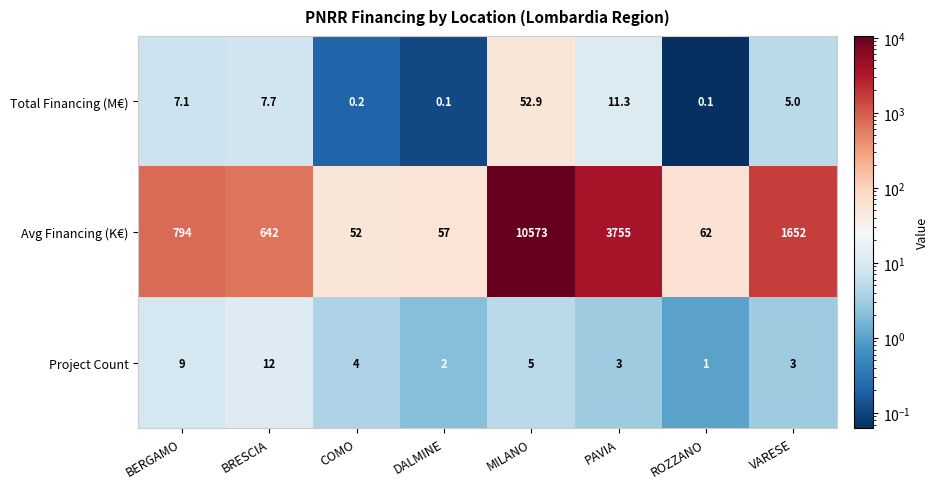

How many categories are shown in the chart?

8